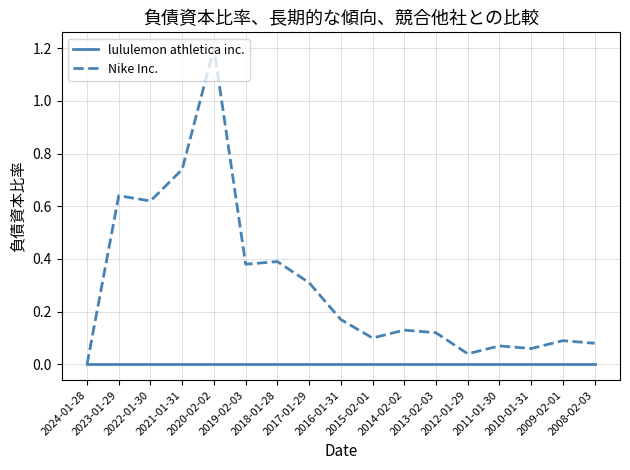

Which series changed the most between 2020-02-02 and 2011-01-30?

Nike Inc.